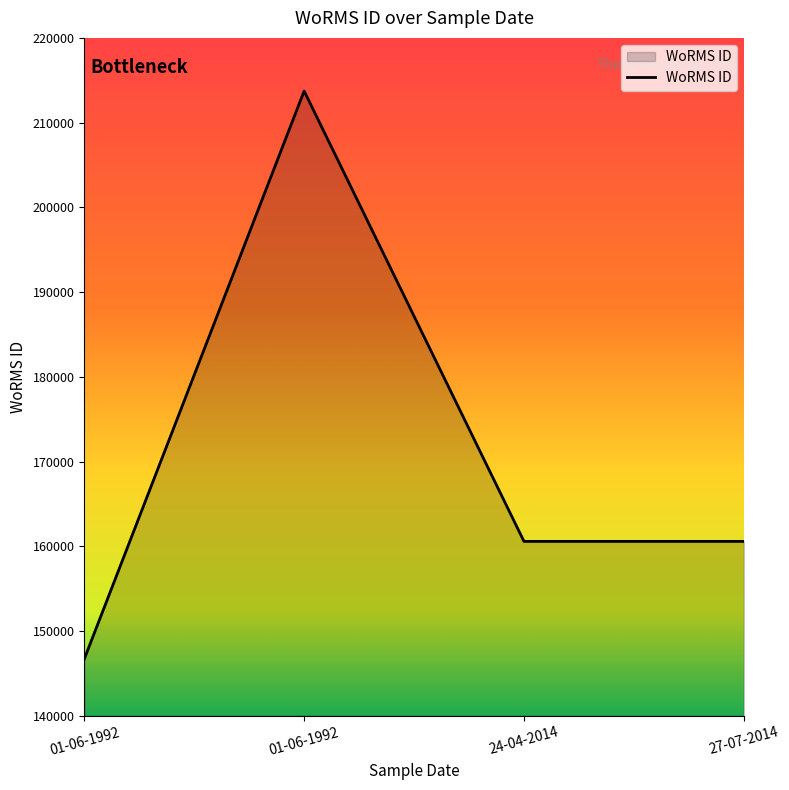

How many series are shown in this chart?

1